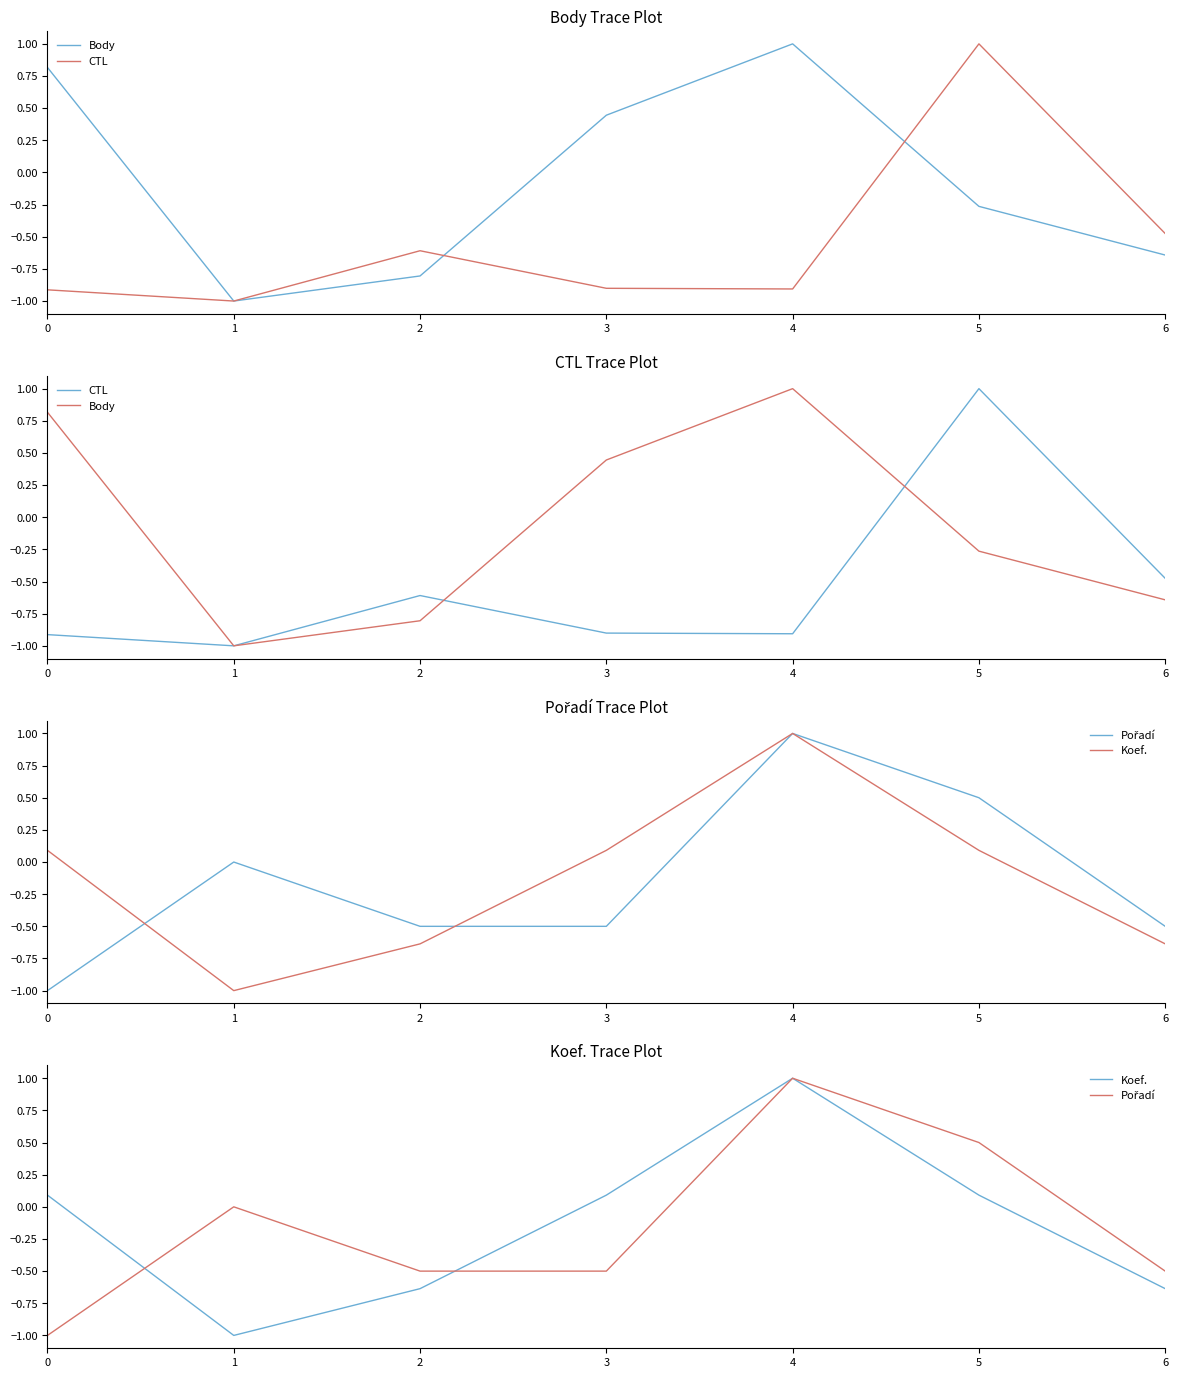

At which label does Pořadí first exceed 0?

4